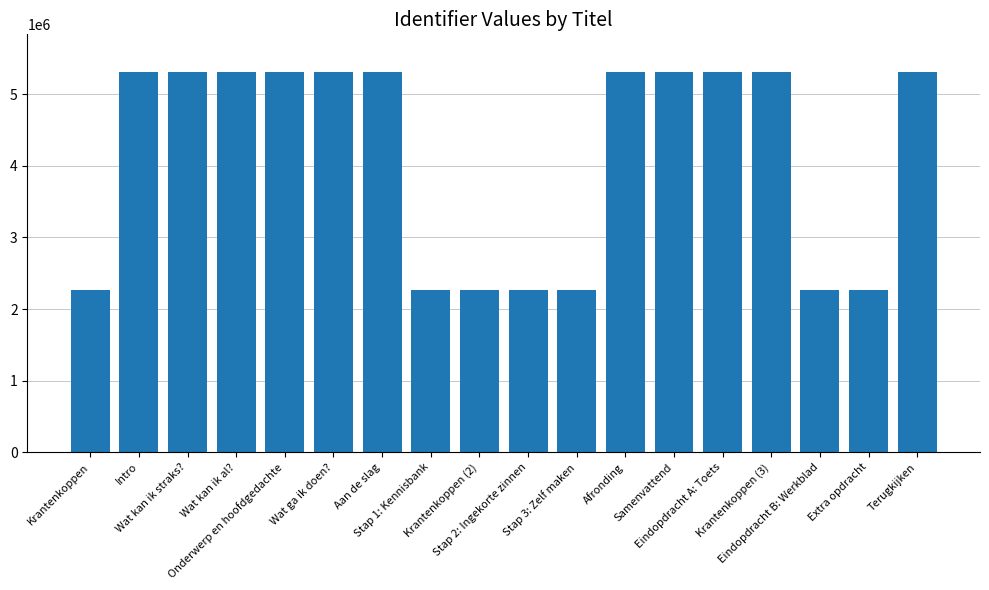

What is the difference between the second highest and second lowest values?

3044791